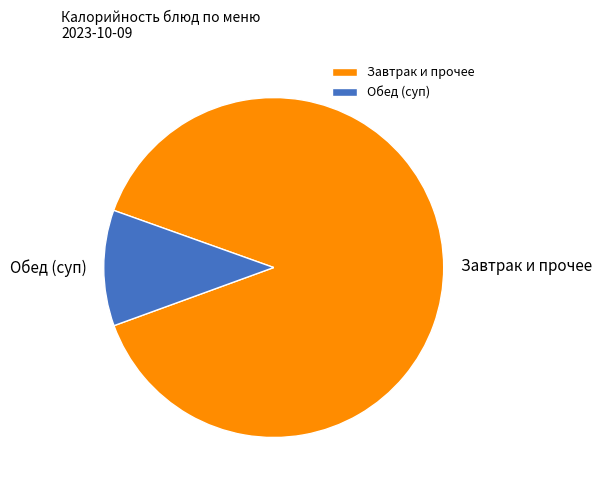

Which category has the smallest portion of the pie?

Обед (суп)